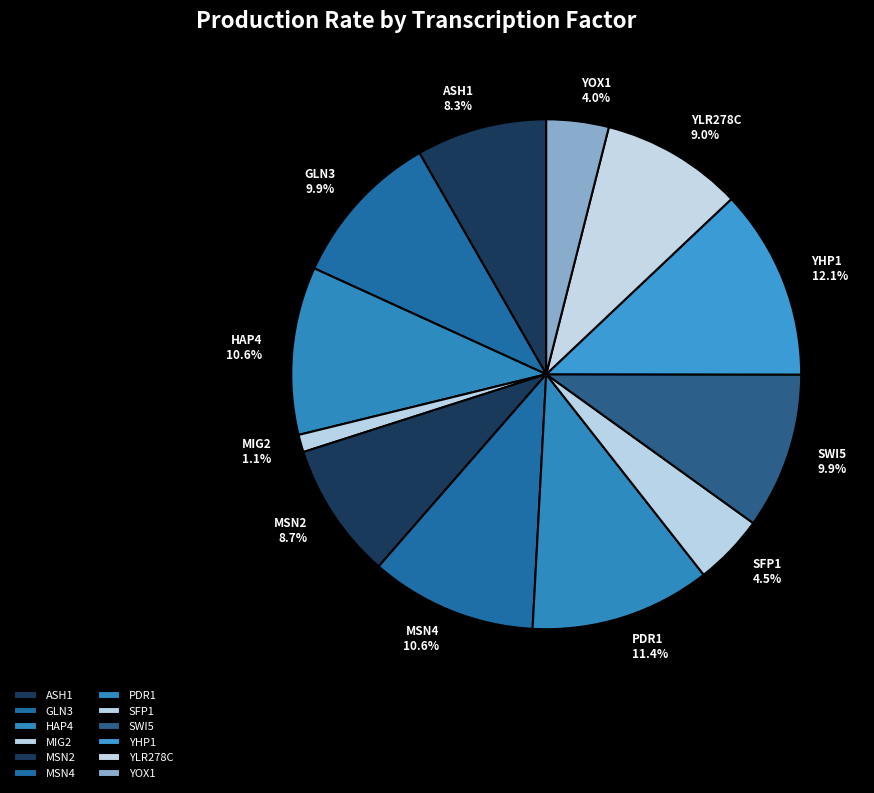

Combined, do SWI5 and YOX1 account for over 50%?

No